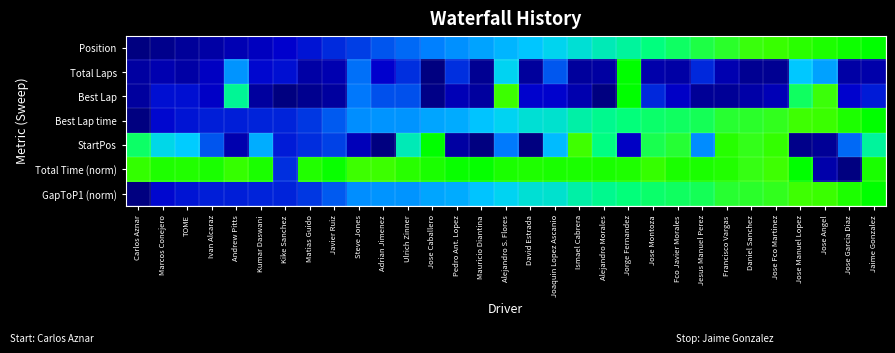

Which series has the largest total across all categories?

Total Time (norm)